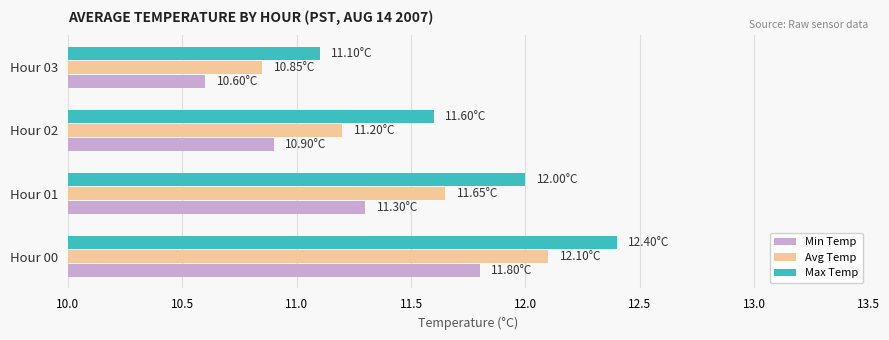

List the series in order of their peak value, lowest first.

Min Temp, Avg Temp, Max Temp